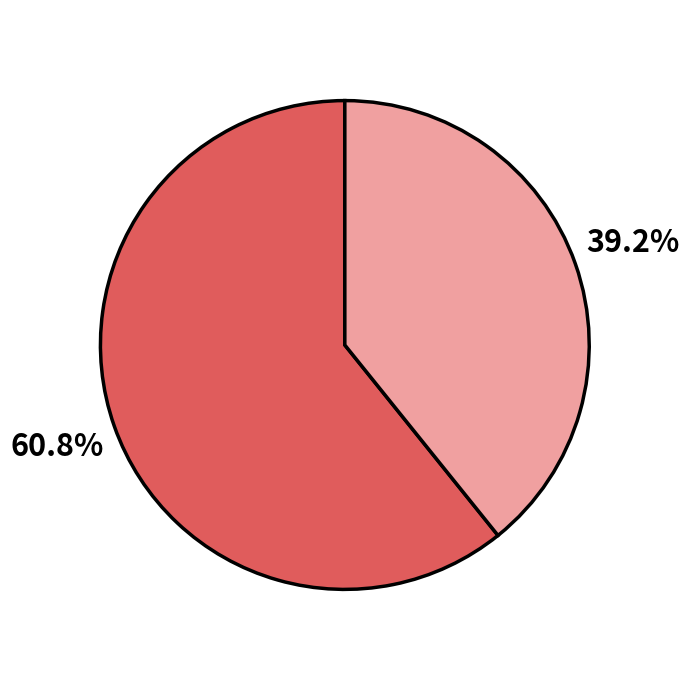

Is there any slice that represents more than half of the pie?

Yes